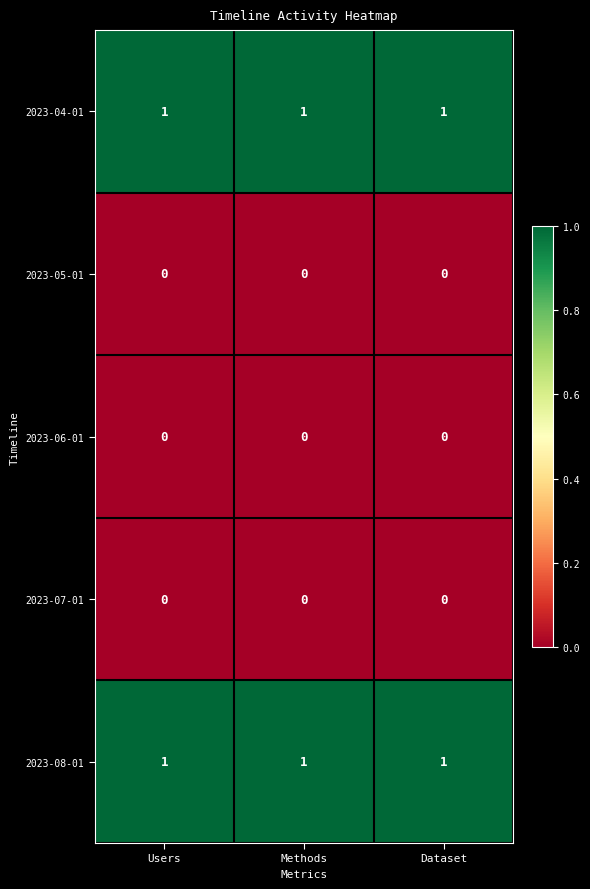

How many data points does each series have?

3